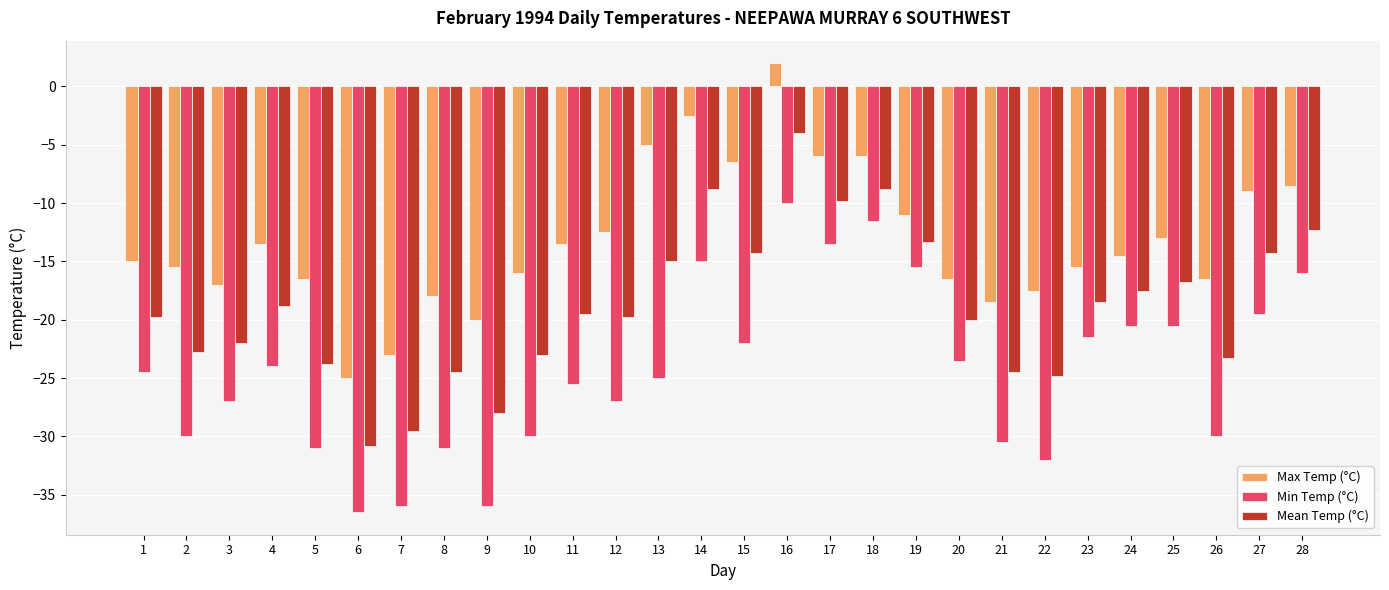

Reading left to right, list all the values displayed in this chart.

Max Temp (°C): 1=-15.0	2=-15.5	3=-17.0	4=-13.5	5=-16.5	6=-25.0	7=-23.0	8=-18.0	9=-20.0	10=-16.0	11=-13.5	12=-12.5	13=-5.0	14=-2.5	15=-6.5	16=2.0	17=-6.0	18=-6.0	19=-11.0	20=-16.5	21=-18.5	22=-17.5	23=-15.5	24=-14.5	25=-13.0	26=-16.5	27=-9.0	28=-8.5
Min Temp (°C): 1=-24.5	2=-30.0	3=-27.0	4=-24.0	5=-31.0	6=-36.5	7=-36.0	8=-31.0	9=-36.0	10=-30.0	11=-25.5	12=-27.0	13=-25.0	14=-15.0	15=-22.0	16=-10.0	17=-13.5	18=-11.5	19=-15.5	20=-23.5	21=-30.5	22=-32.0	23=-21.5	24=-20.5	25=-20.5	26=-30.0	27=-19.5	28=-16.0
Mean Temp (°C): 1=-19.8	2=-22.8	3=-22.0	4=-18.8	5=-23.8	6=-30.8	7=-29.5	8=-24.5	9=-28.0	10=-23.0	11=-19.5	12=-19.8	13=-15.0	14=-8.8	15=-14.3	16=-4.0	17=-9.8	18=-8.8	19=-13.3	20=-20.0	21=-24.5	22=-24.8	23=-18.5	24=-17.5	25=-16.8	26=-23.3	27=-14.3	28=-12.3